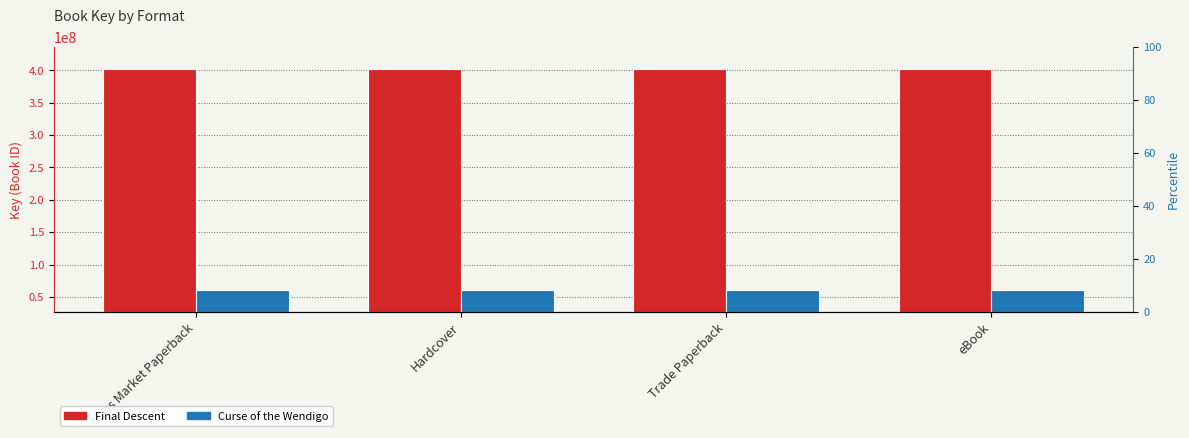

Is the value of Curse of the Wendigo at Hardcover greater than the value of Final Descent at Trade Paperback?

No